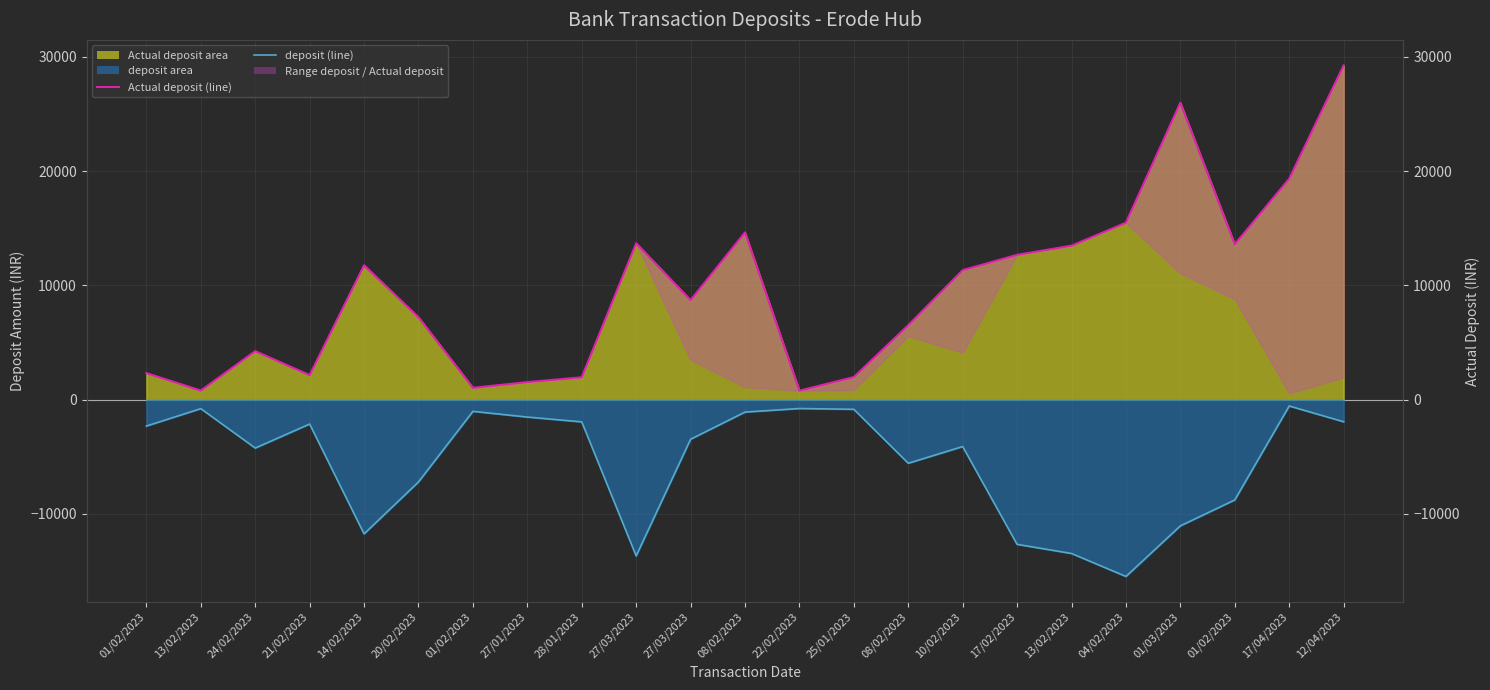

True or false: Actual deposit (line) and deposit (line) cross at least once.

False